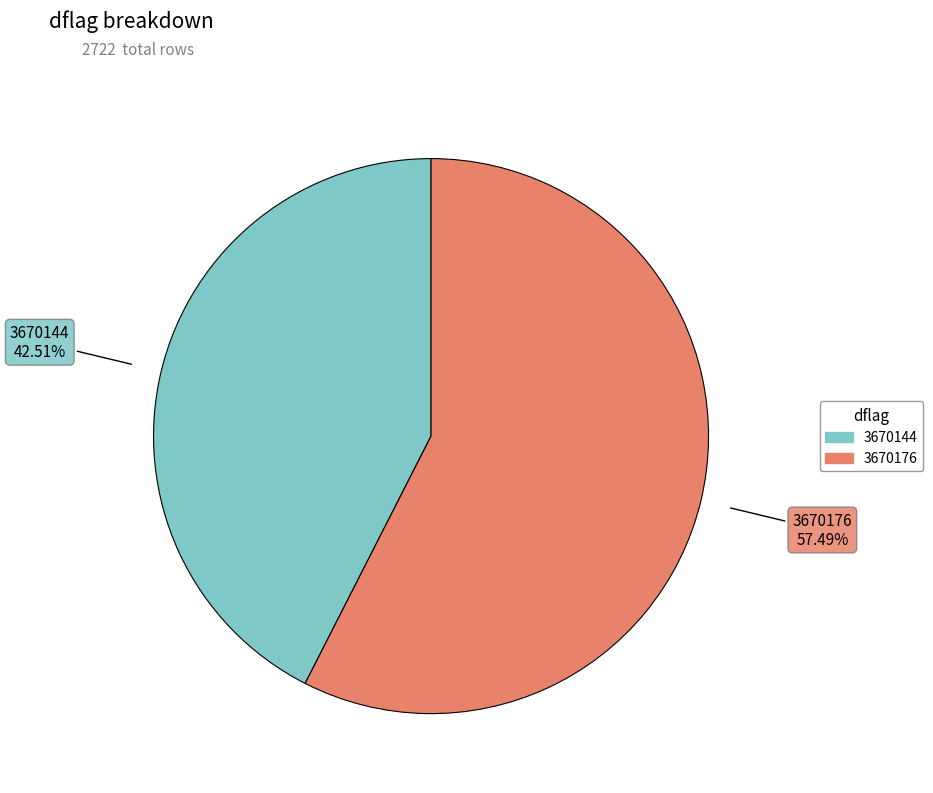

Approximately how many times larger is the value at 3670144 compared to 3670176?

0.7